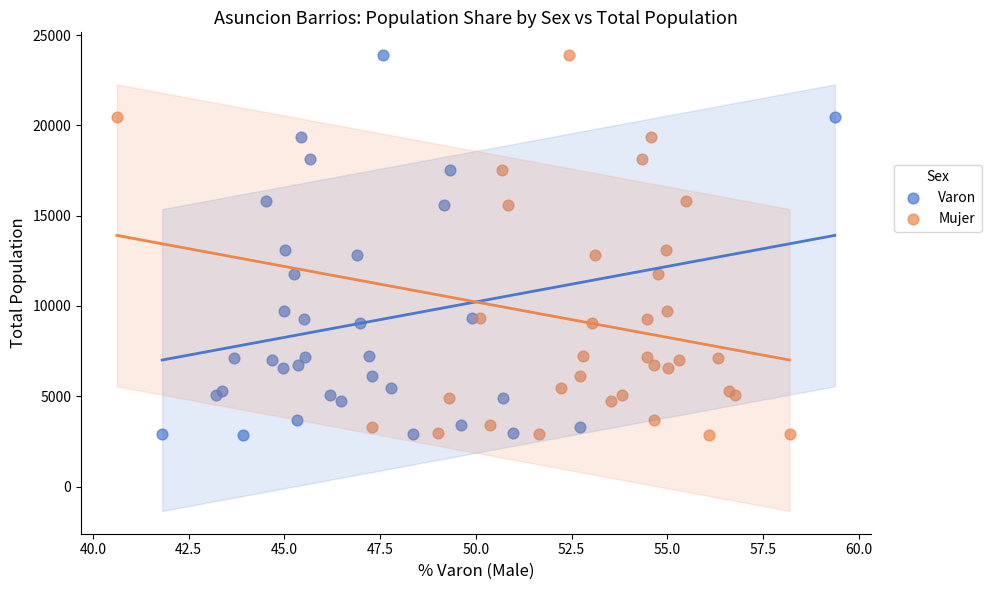

What are all the series names shown in the legend?

Varon, Mujer